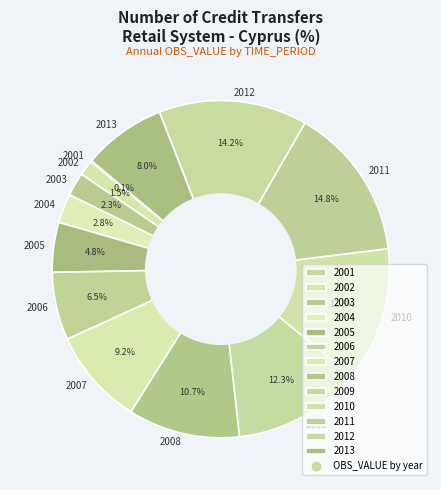

Is the sum of 2010 and 2013 greater than half?

No